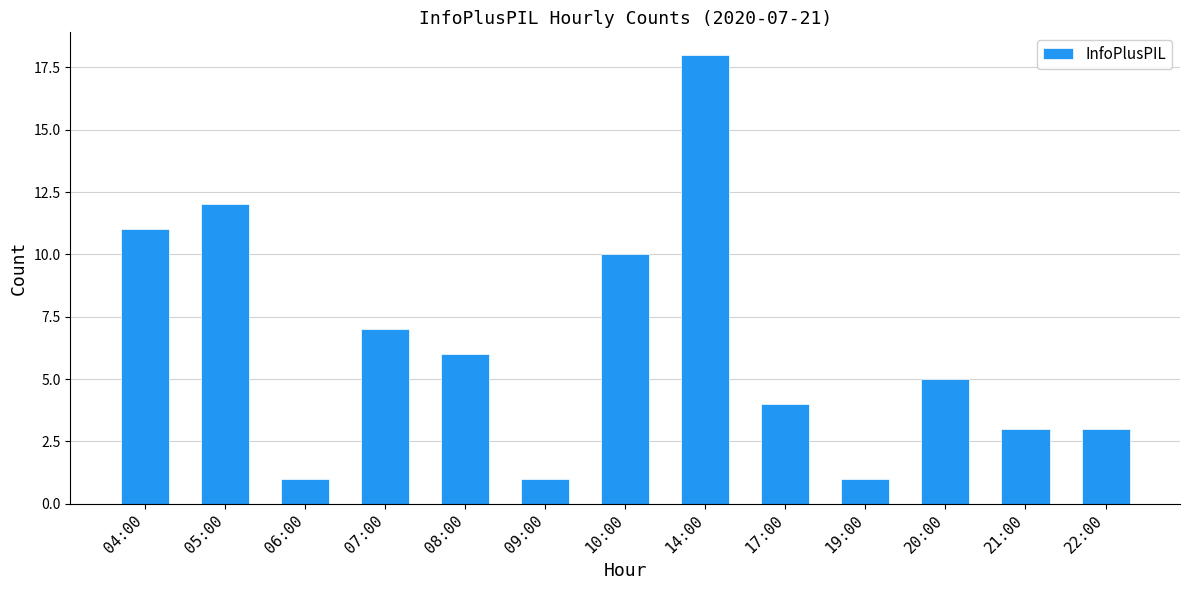

What is the sum of the values at 10:00 and 17:00?

14